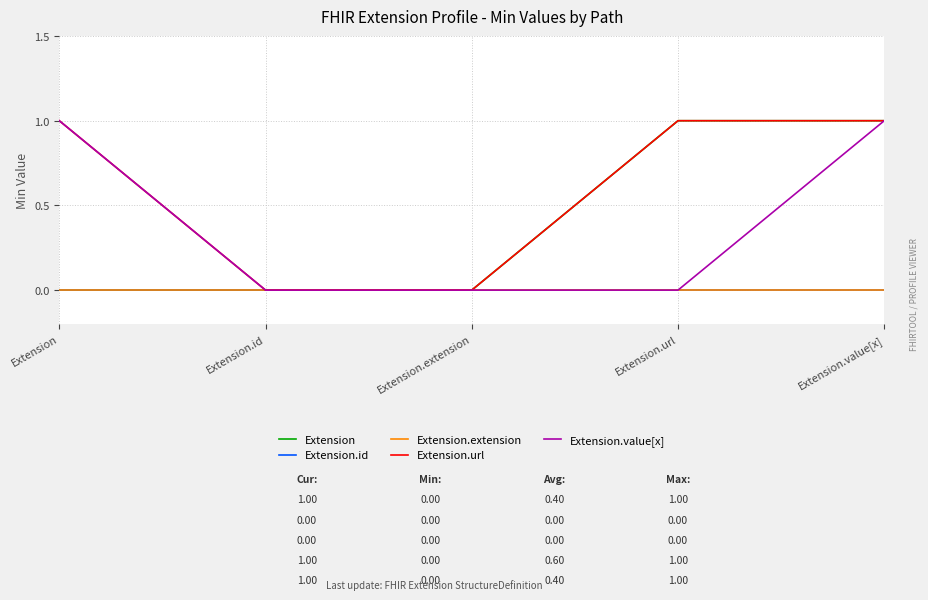

Does the chart display data point markers on the line(s)?

No